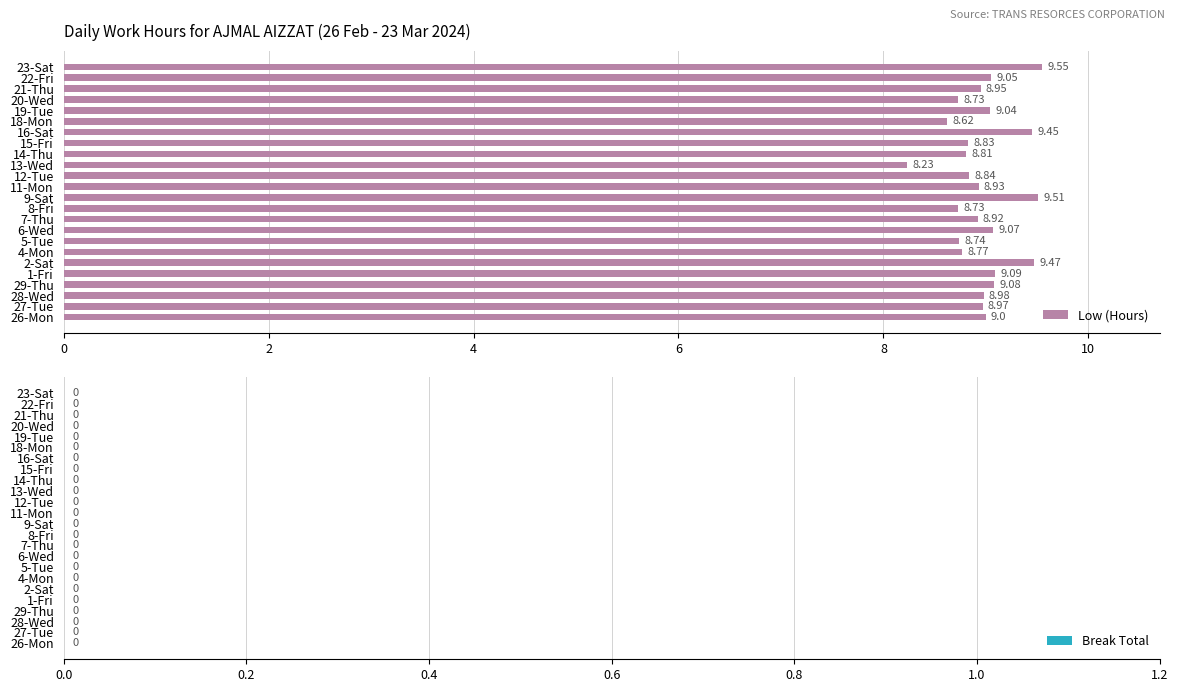

What is the sum of the values at 21-Thu and 18-Mon?

17.6